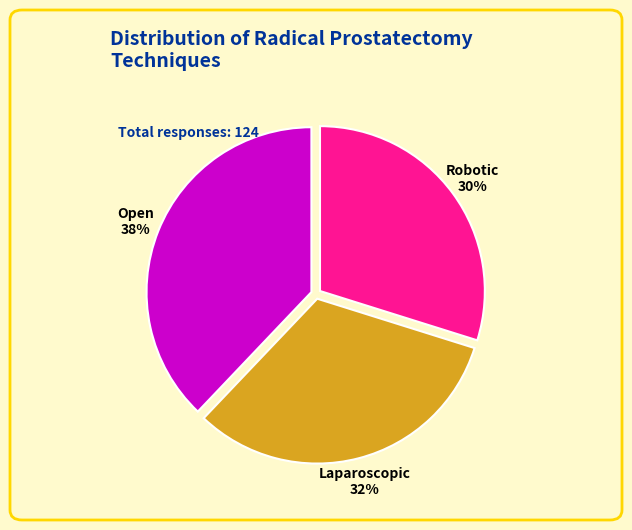

To the nearest percent, what is the average slice percentage?

33%